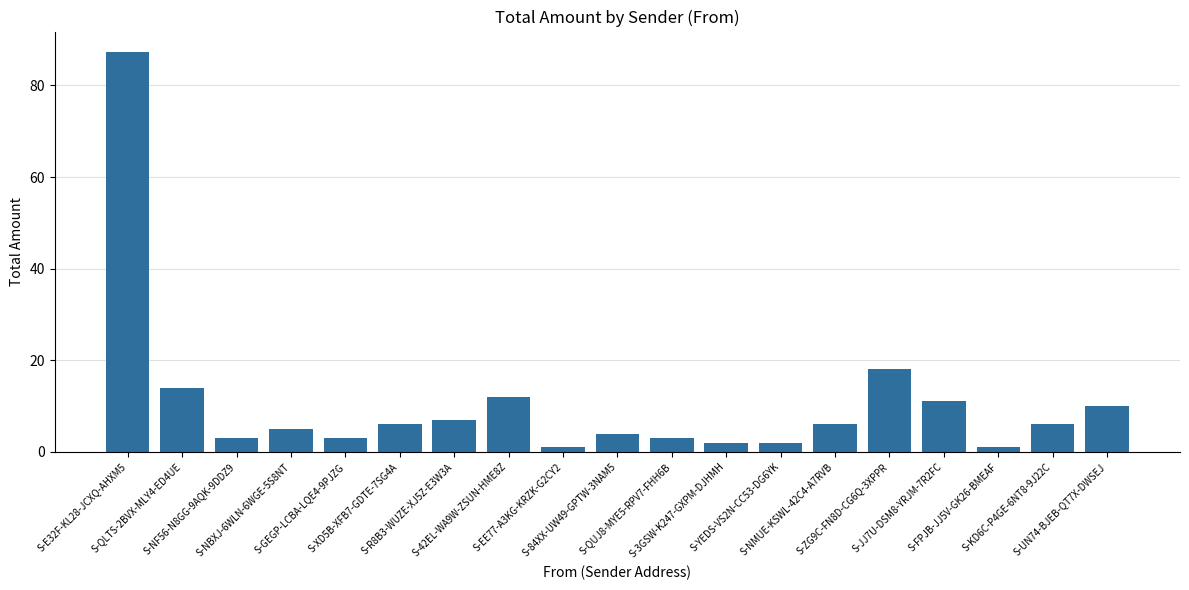

How many series are shown in this chart?

1